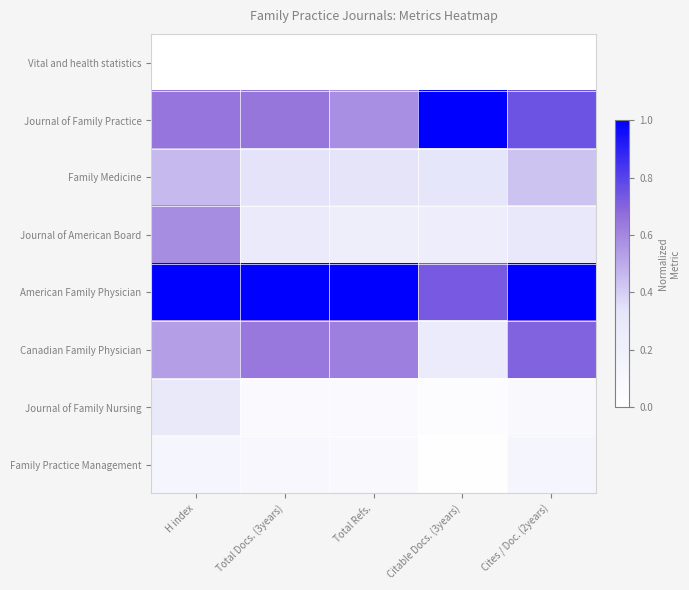

Rank the series by their maximum value, from lowest to highest.

Vital and health statistics, Family Practice Management, Journal of Family Nursing, Family Medicine, Journal of American Board, Canadian Family Physician, Journal of Family Practice, American Family Physician